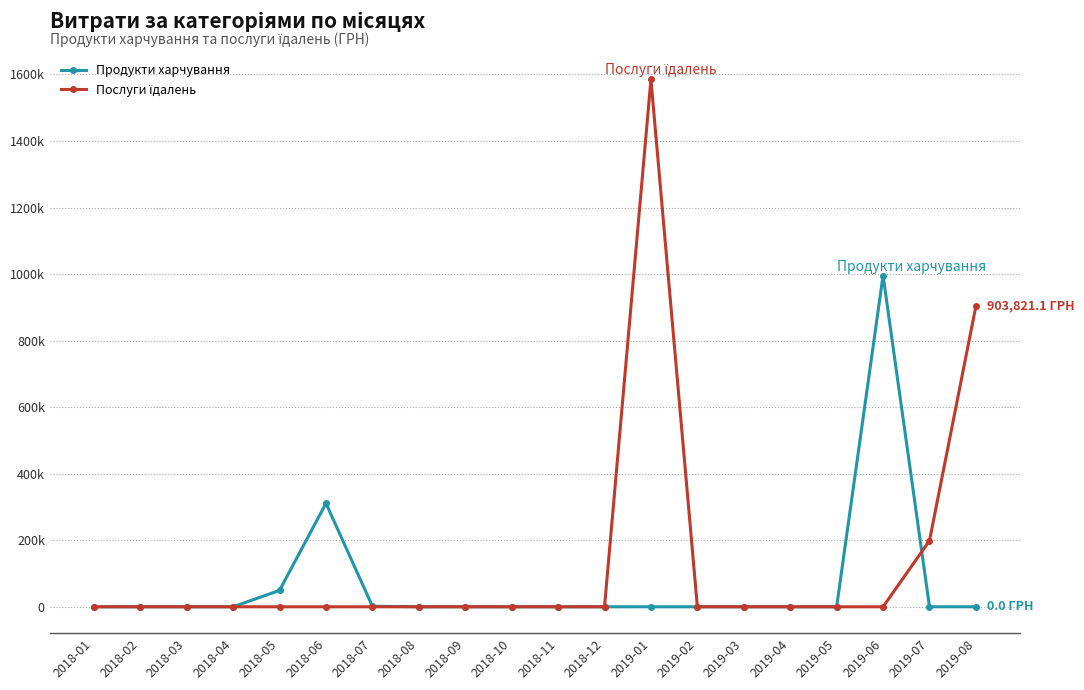

The value of Продукти харчування at 2018-11 is 369645.3. True or false?

False